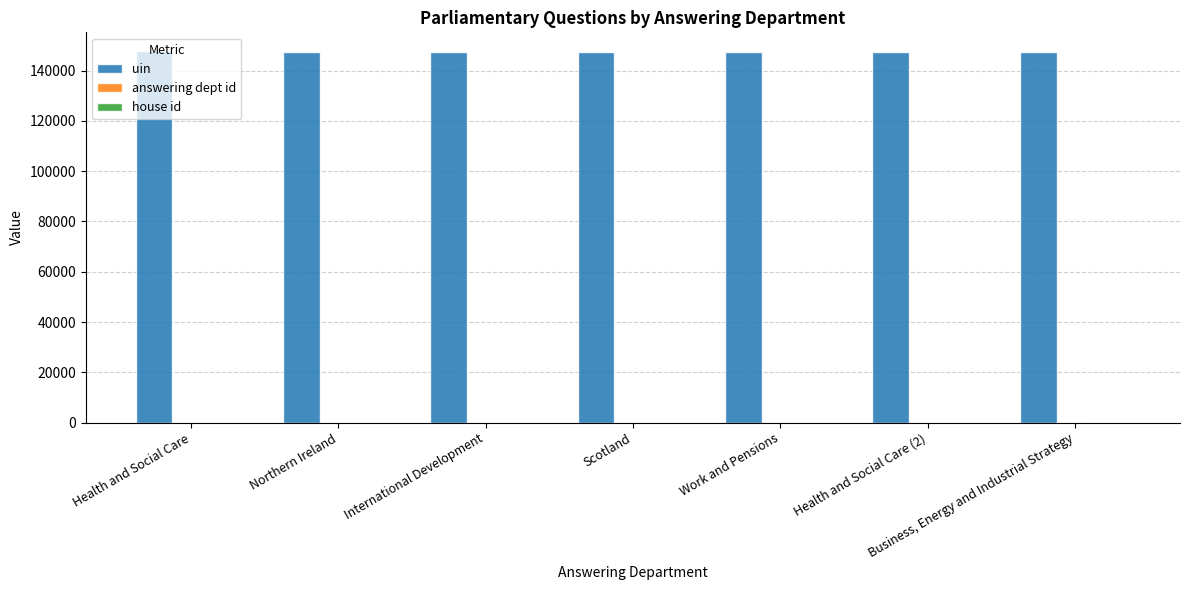

The value of uin at Scotland is 227321. True or false?

False